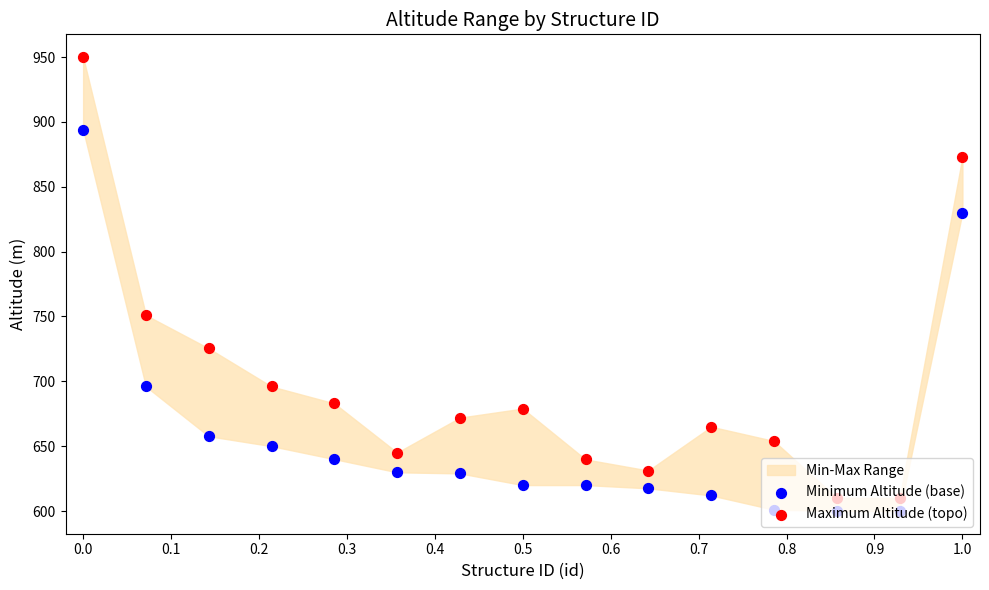

Is the value of Maximum Altitude (topo) at 11 greater than the value of Minimum Altitude (base) at 0.7?

Yes